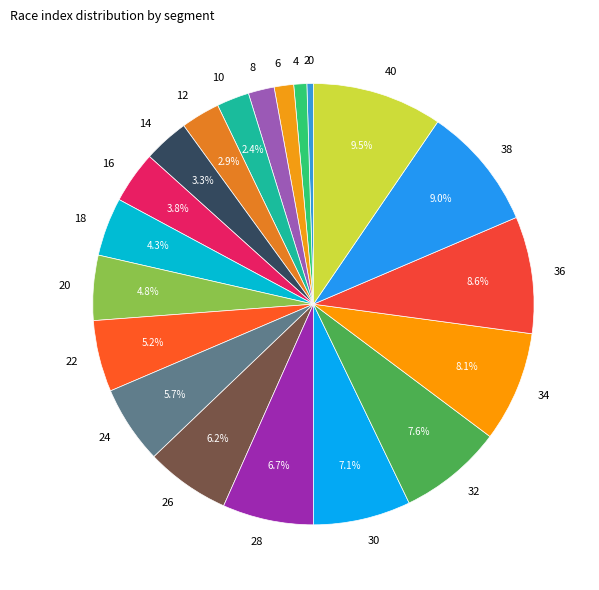

Do 2 and 4 together represent more than half of the pie?

No